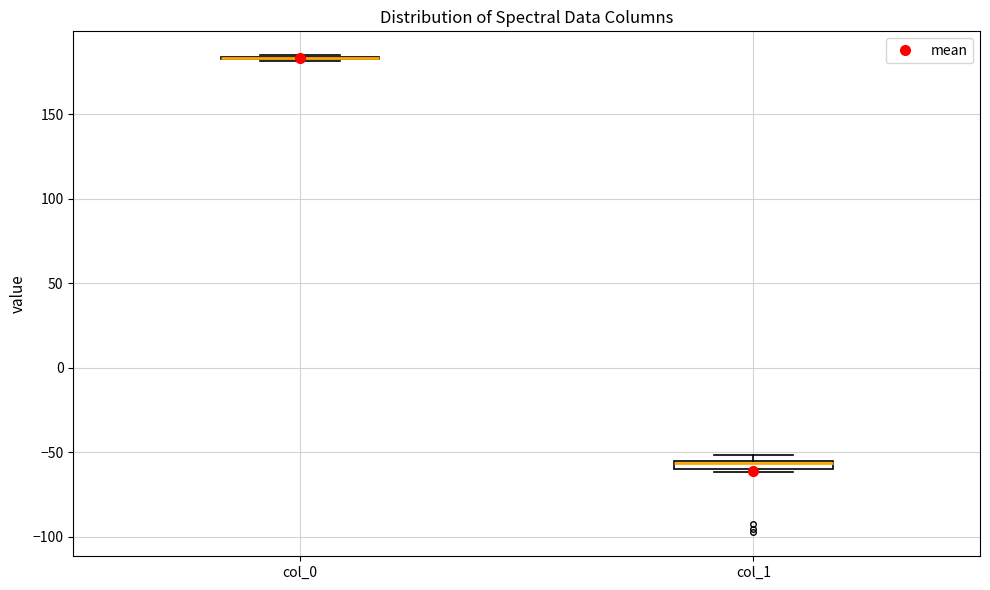

Where is the lower edge of the box for col_1 on the y-axis? The values are not printed on the chart, so give them approximately, as read against the axis.

-60